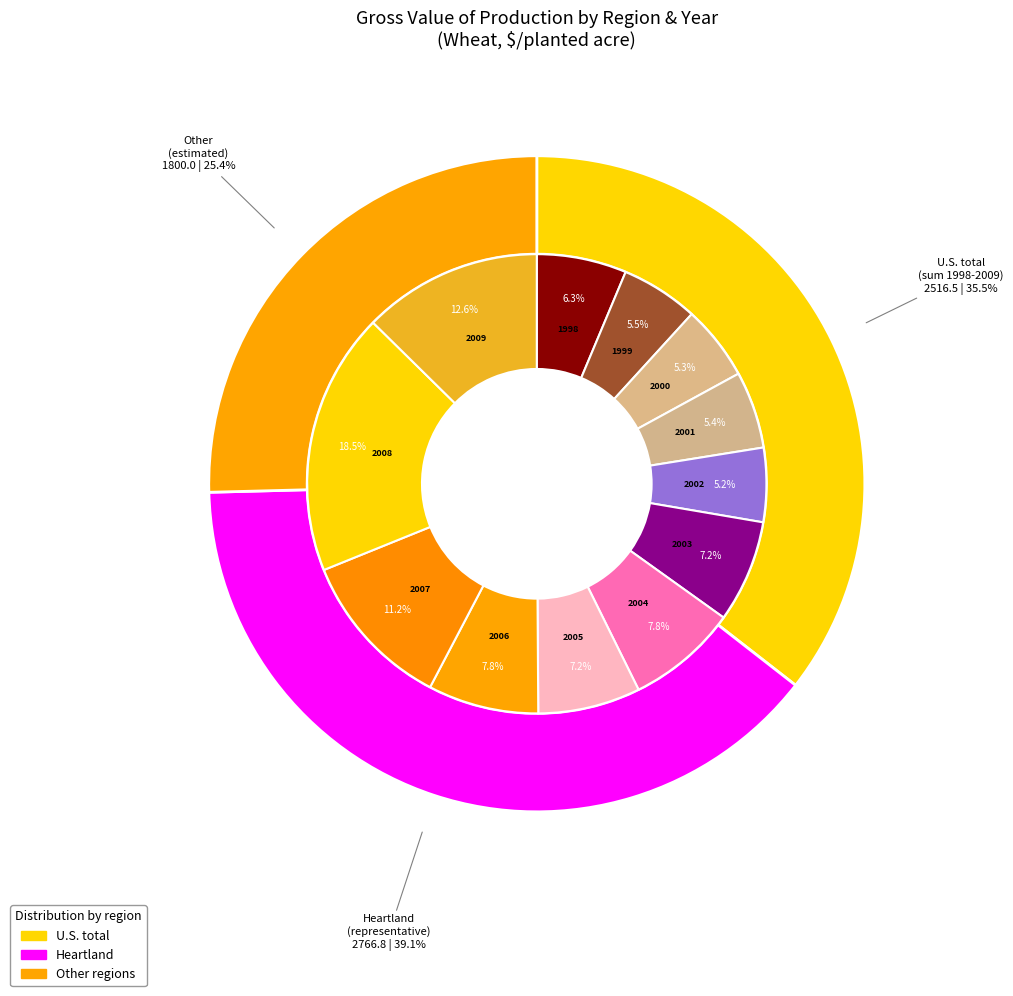

Is it true that 2006 is 16% of the pie?

False